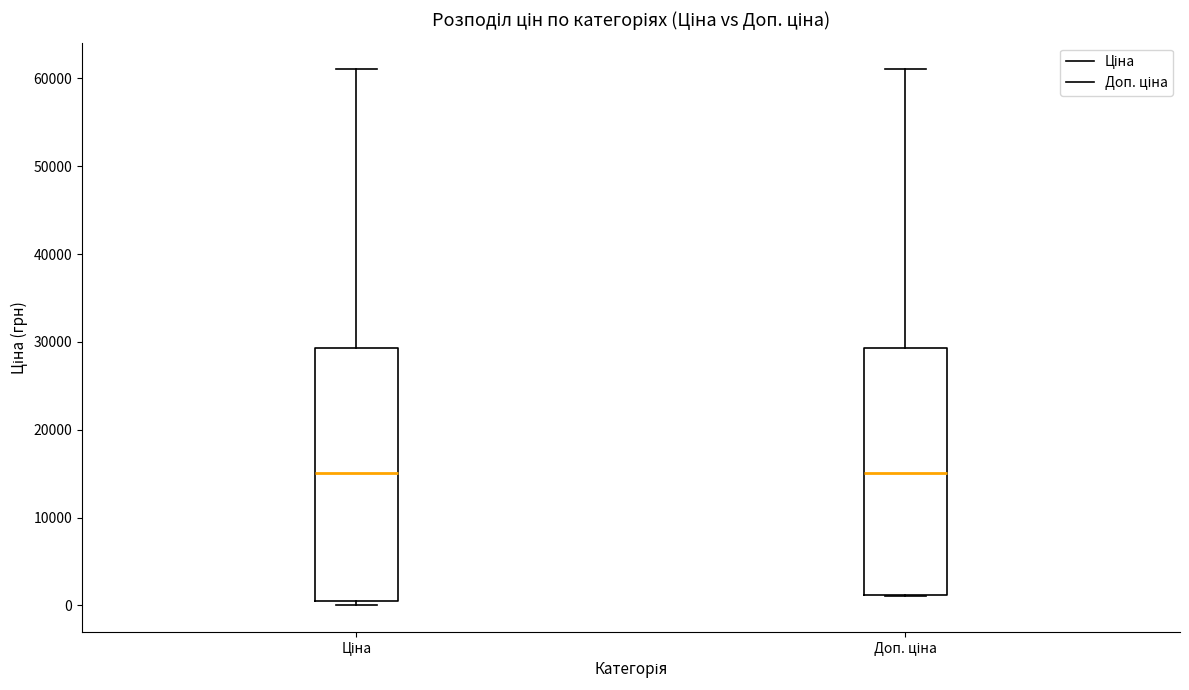

Reading left to right, read every box against the y-axis: the position of its median line, the range the box covers, and the ends of its whiskers. The values are not printed on the chart, so give them approximately, as read against the axis.

Ціна: median 15000, box 1000 to 29000, whiskers 0 to 61000
Доп. ціна: median 15000, box 1000 to 29000, whiskers 1000 to 61000